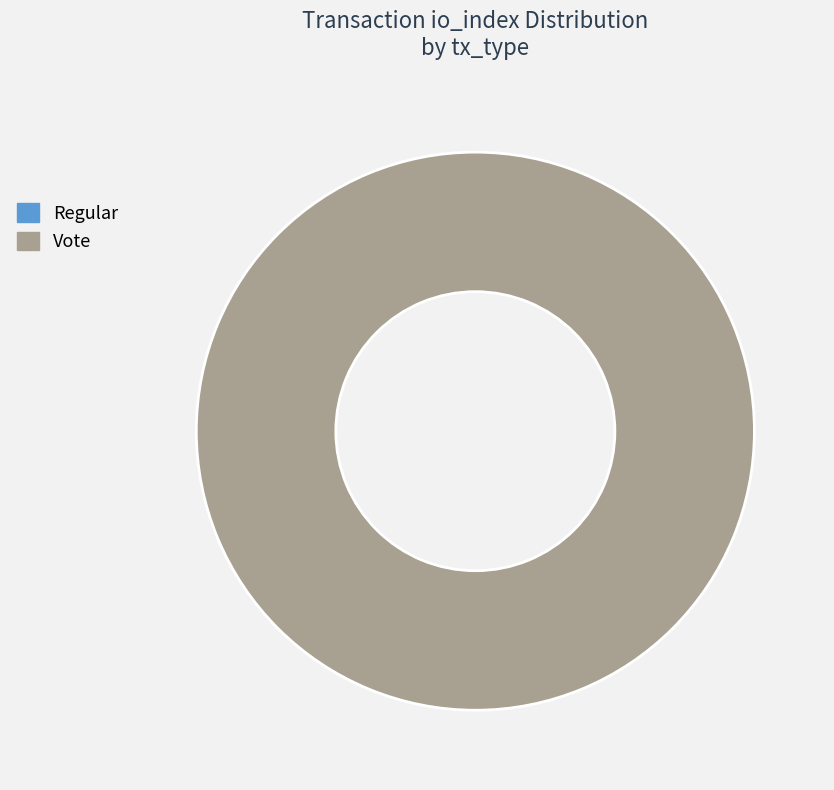

To the nearest percent, what is the difference between the largest and smallest slice percentages?

100%